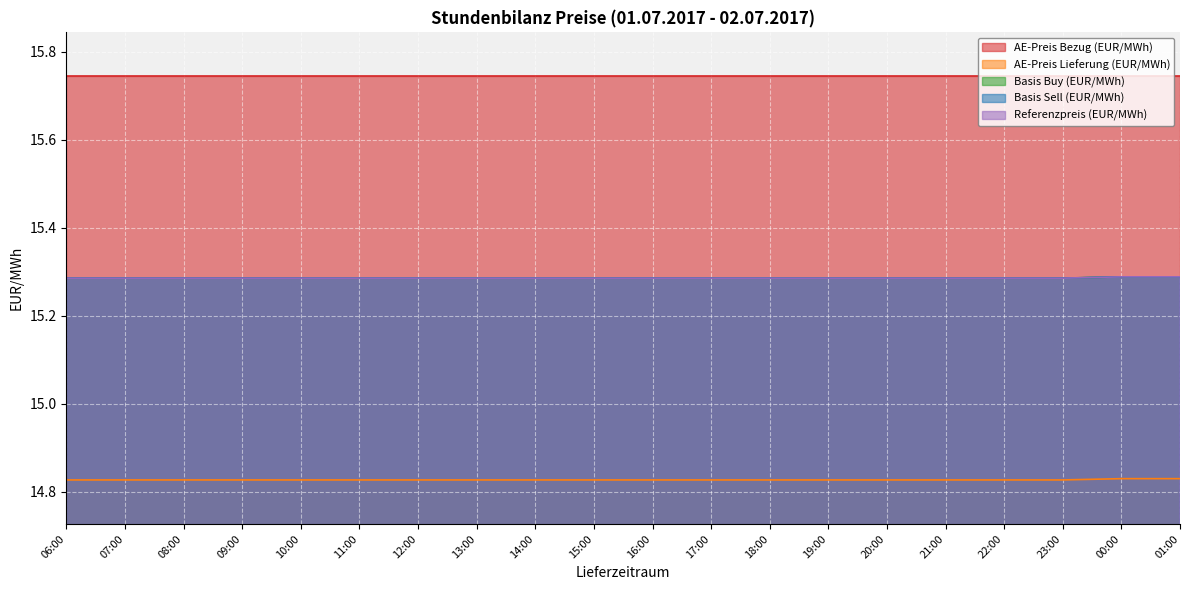

What is the label of the 12th point from the left?

17:00